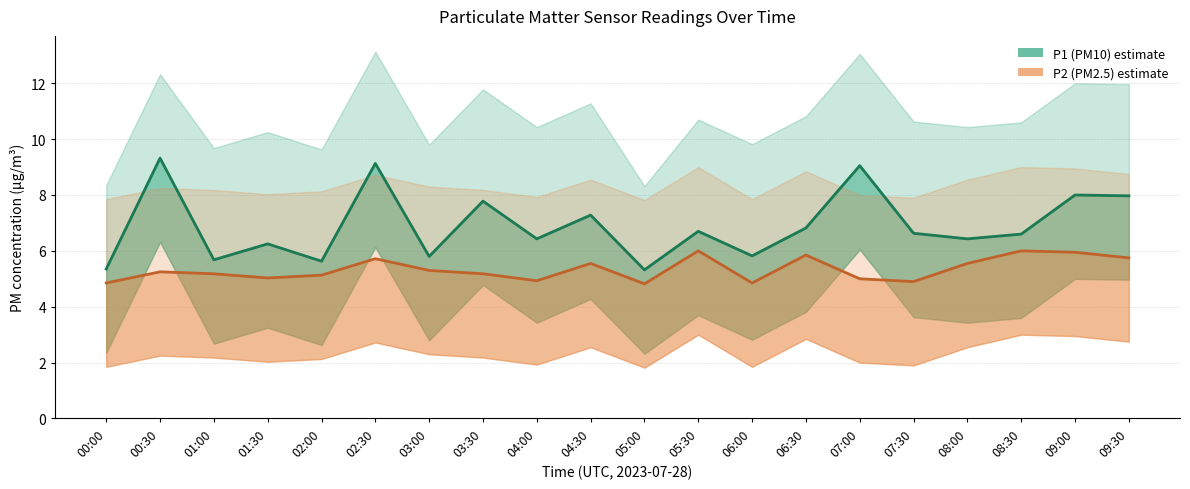

Which series changed the most between 01:30 and 07:00?

P1 (PM10)